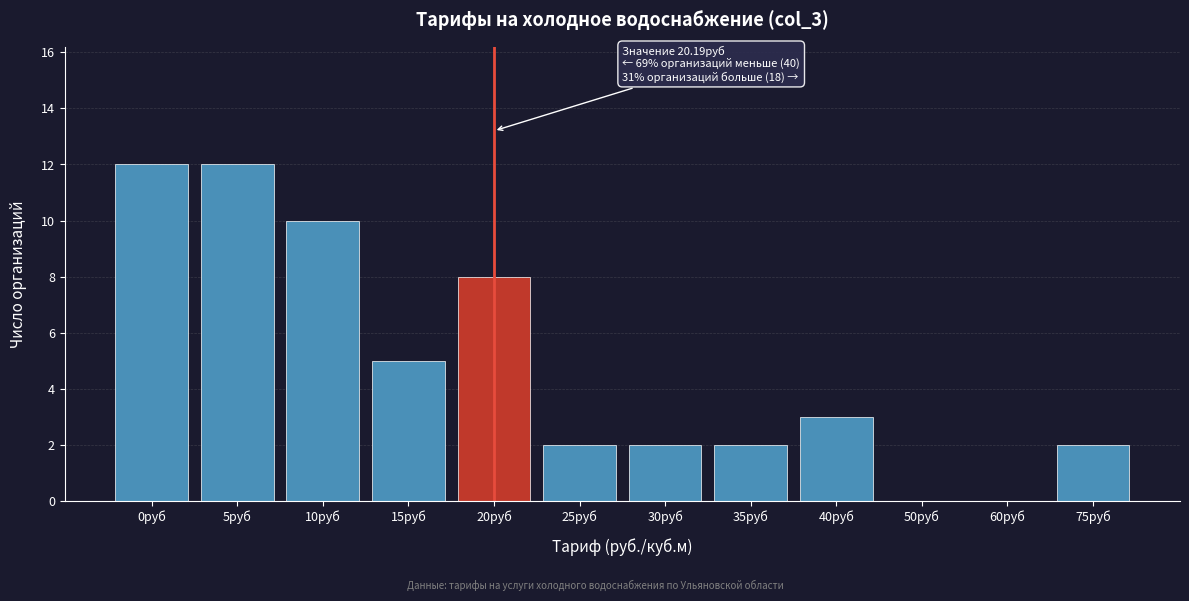

Reading right to left, extract all data points from this chart.

75руб=2	60руб=0	50руб=0	40руб=3	35руб=2	30руб=2	25руб=2	20руб=8	15руб=5	10руб=10	5руб=12	0руб=12